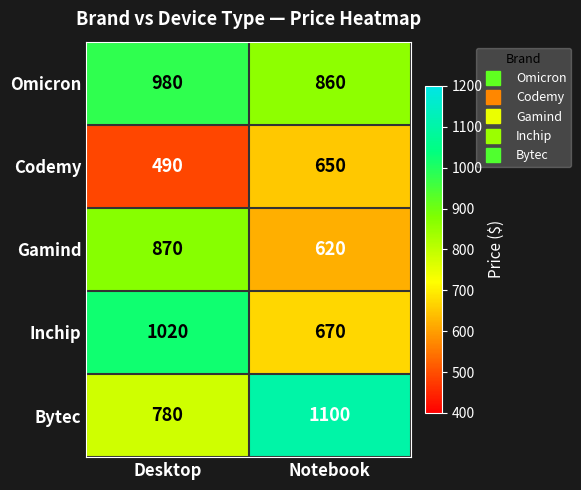

At which category is the sum across all series the highest?

Desktop